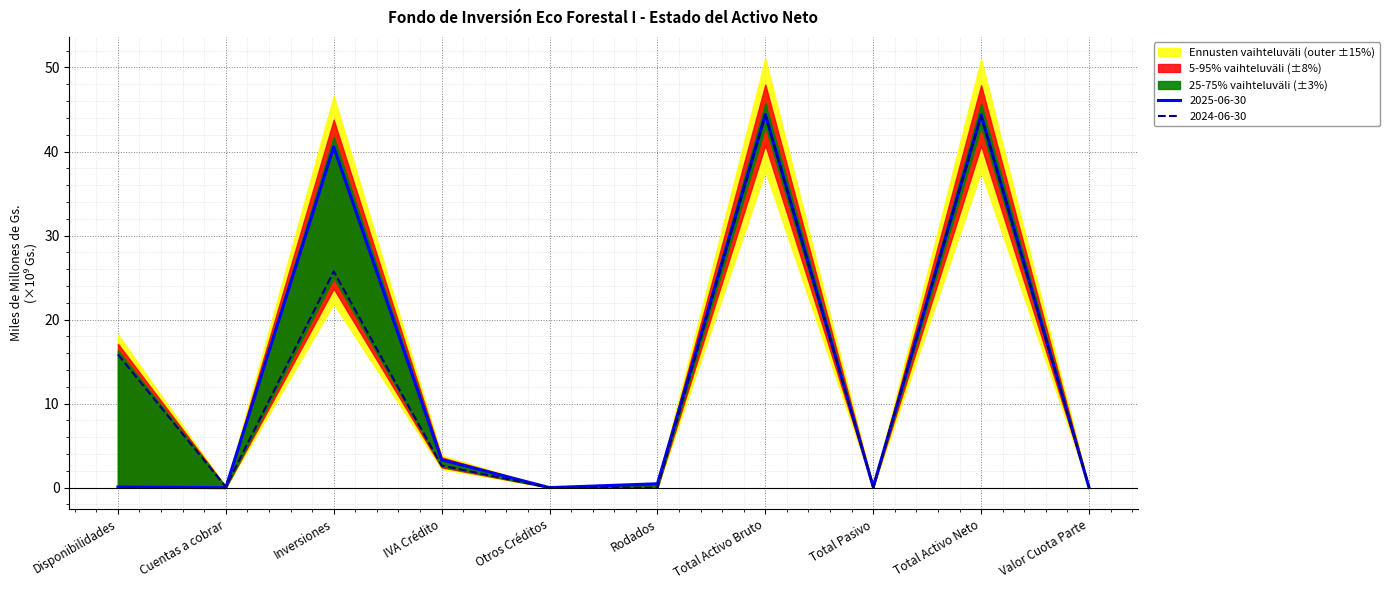

What is the total value across all series at Total Activo Bruto?

88.7